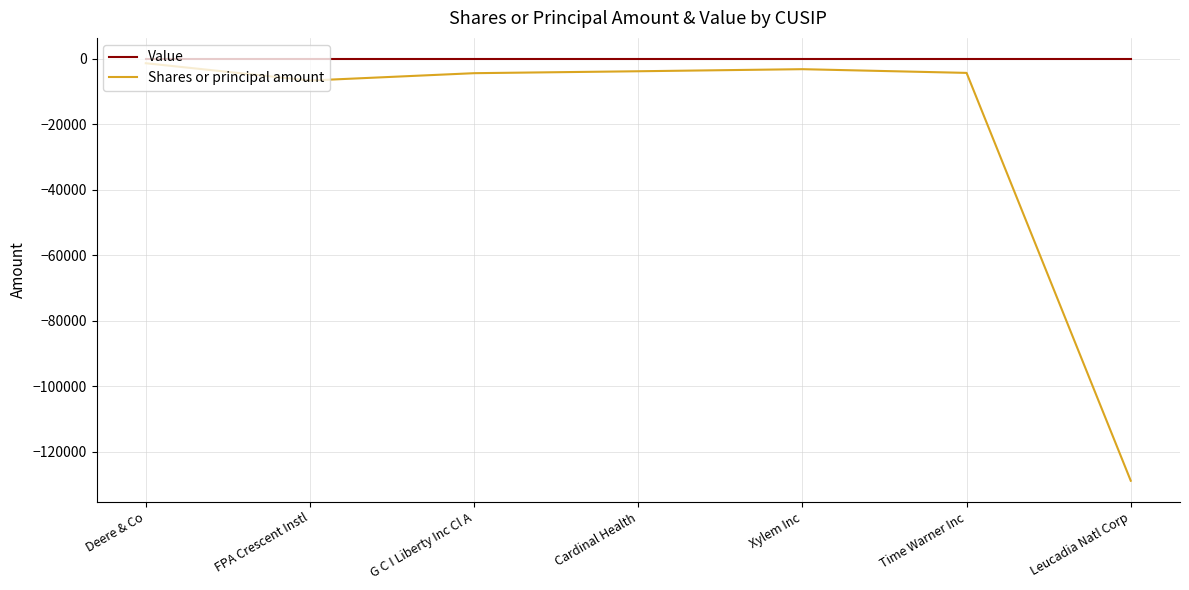

Which series has the widest spread of values?

Shares or principal amount